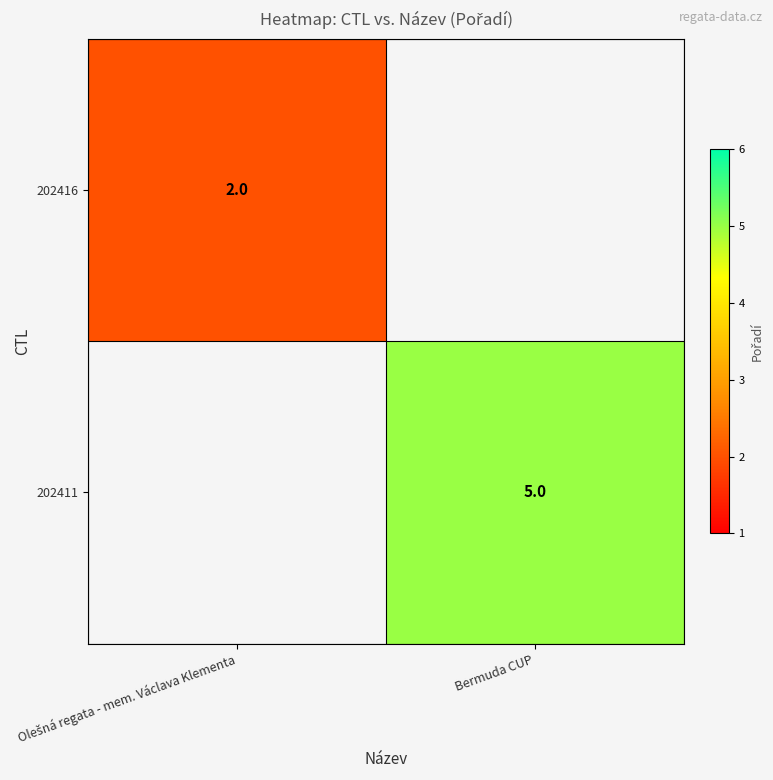

The 202411 series shows 8 at Bermuda CUP. True or false?

False